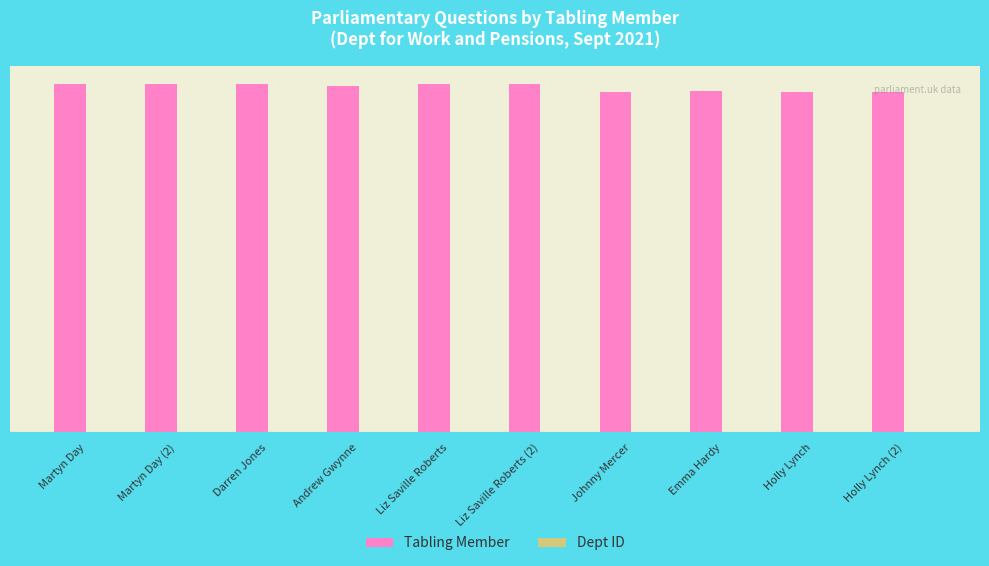

Is the value of Dept ID at Martyn Day greater than the value of Tabling Member at Liz Saville Roberts (2)?

No